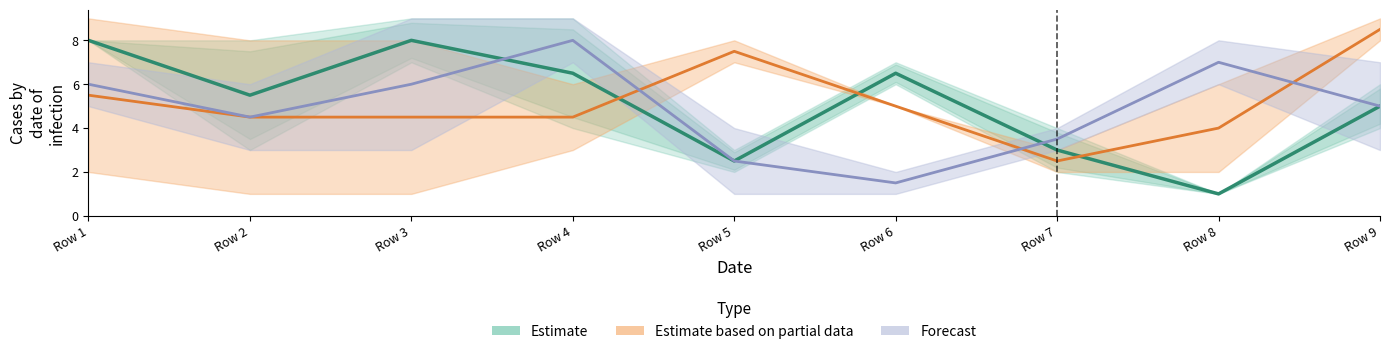

Reading left to right, list all the values displayed in this chart.

Estimate: 8.0	5.5	8.0	6.5	2.5	6.5	3.0	1.0	5.0
Estimate based on partial data: 5.5	4.5	4.5	4.5	7.5	5.0	2.5	4.0	8.5
Forecast: 6.0	4.5	6.0	8.0	2.5	1.5	3.5	7.0	5.0